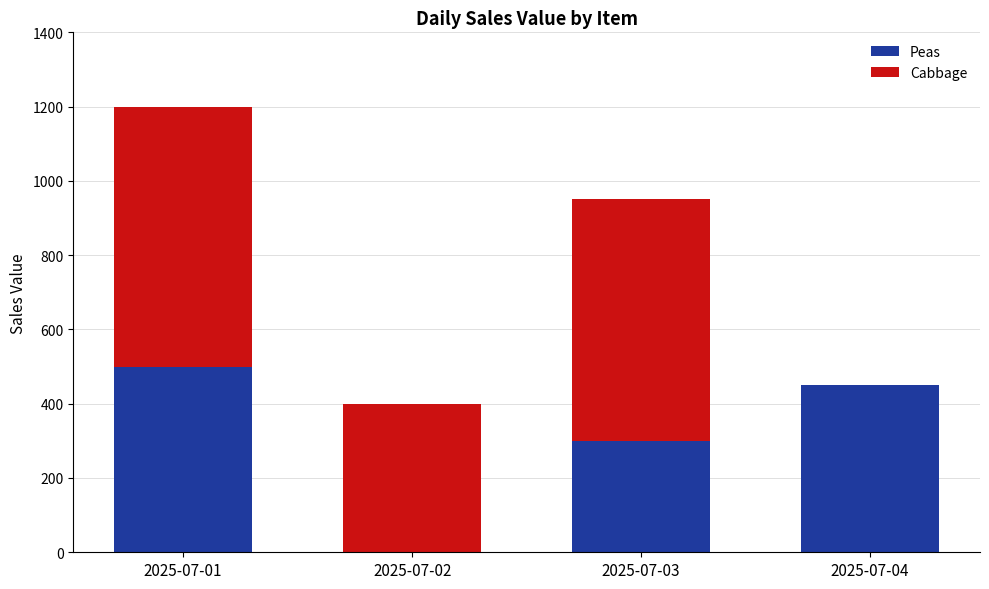

What is the sum of all Peas values?

1250